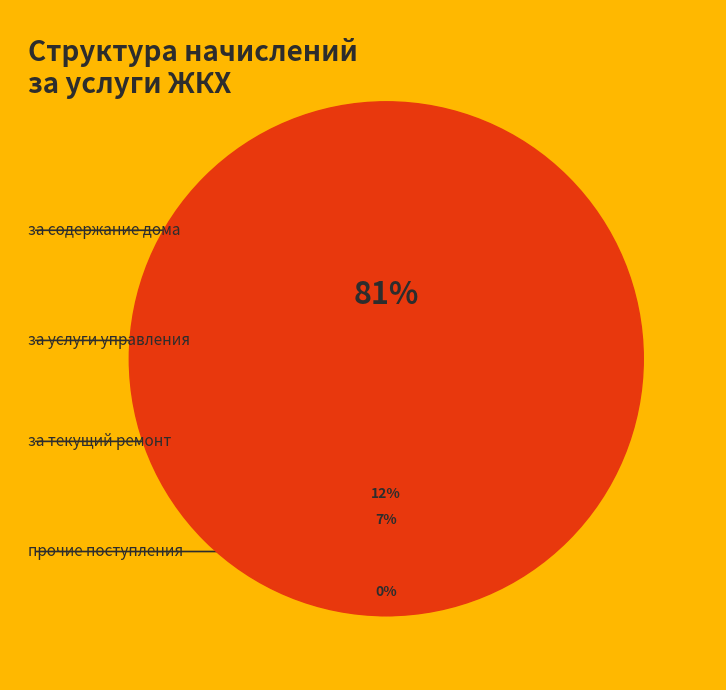

Do за содержание дома and за услуги управления together represent more than half of the pie?

Yes